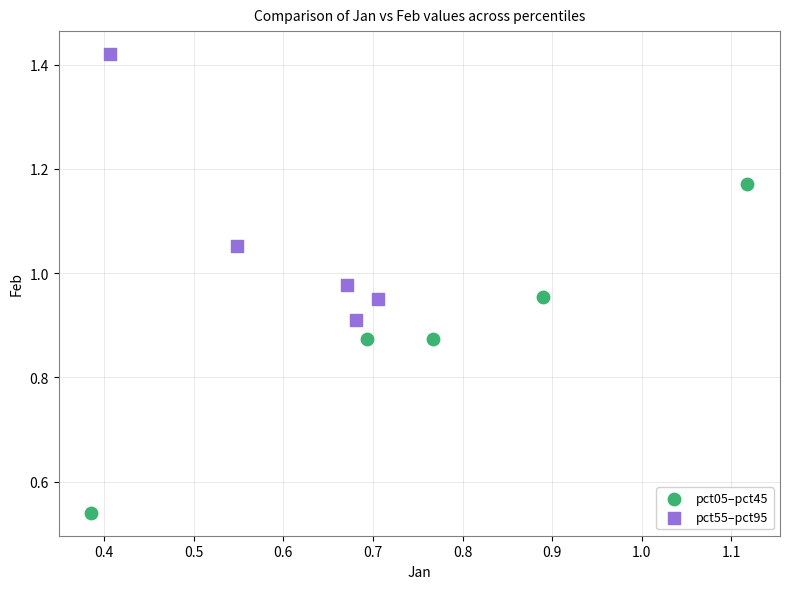

Which series reaches the minimum Y coordinate?

pct05–pct45